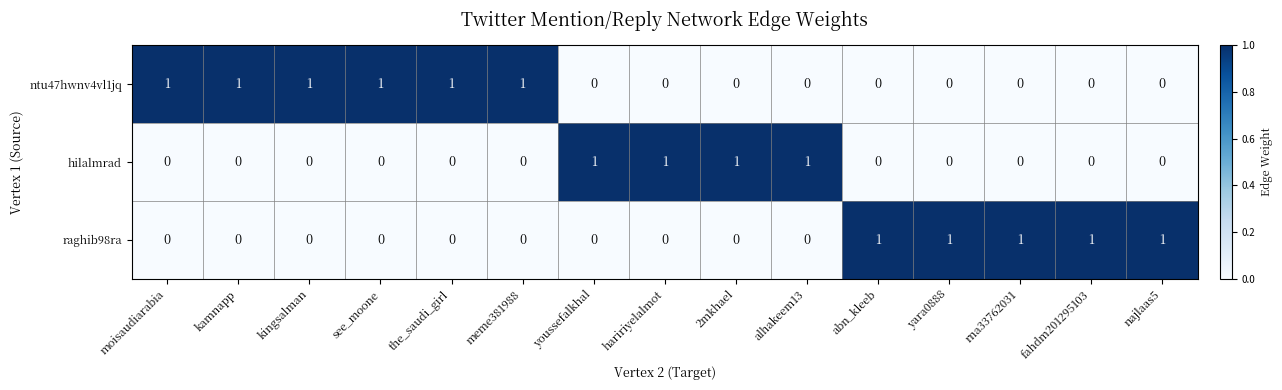

Is it true that ntu47hwnv4vl1jq equals 2 at kingsalman?

False